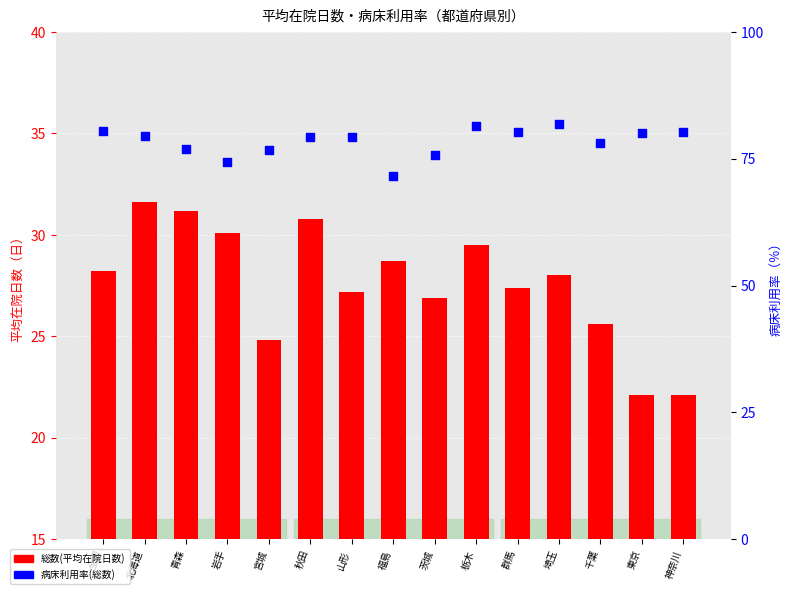

Which series has the largest Y range (max minus min)?

病床利用率(総数)